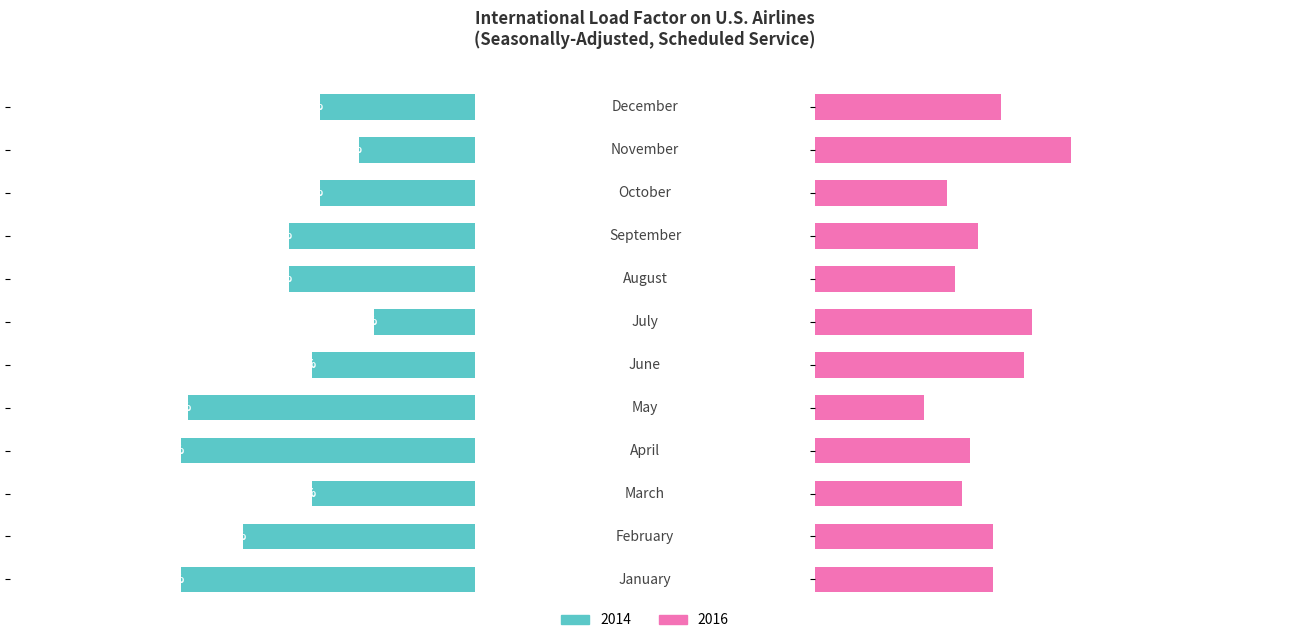

At which label does 2016 first exceed 80?

January